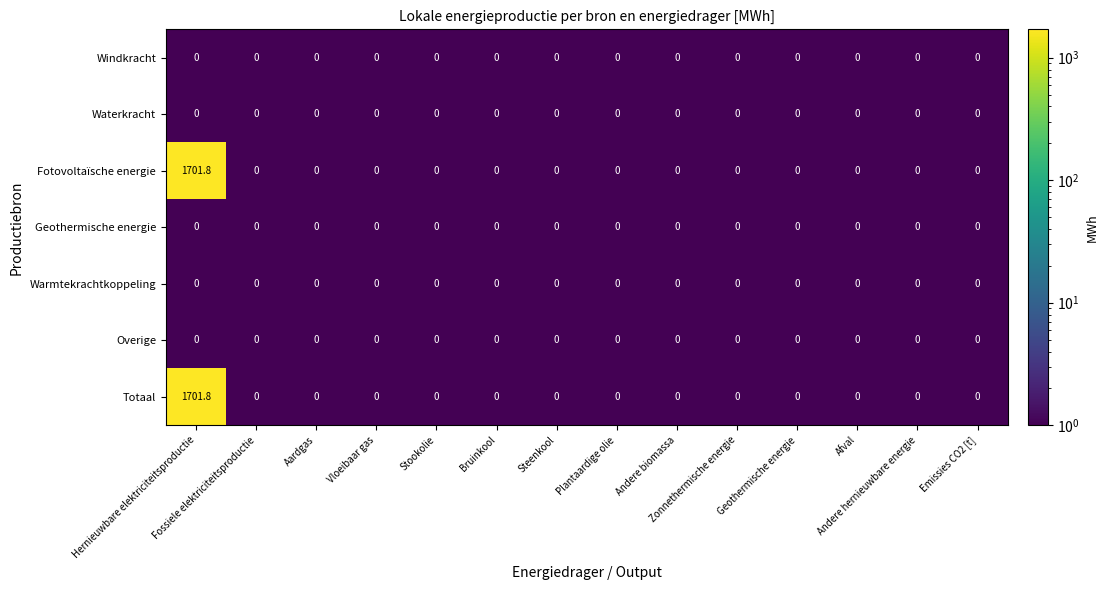

What is the average value of the Fotovoltaïsche energie series?

121.6